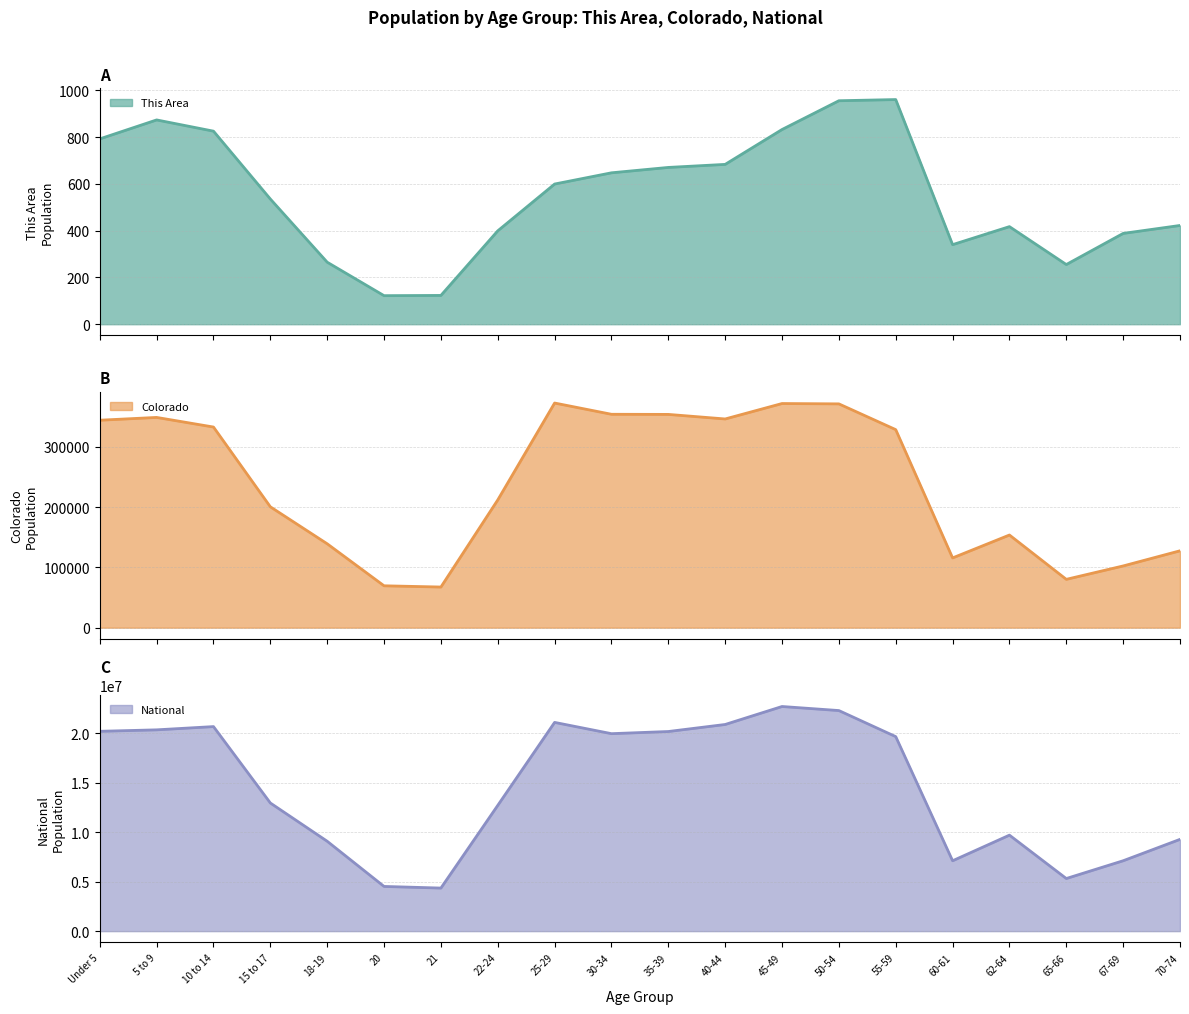

Count the number of categories in the chart.

20